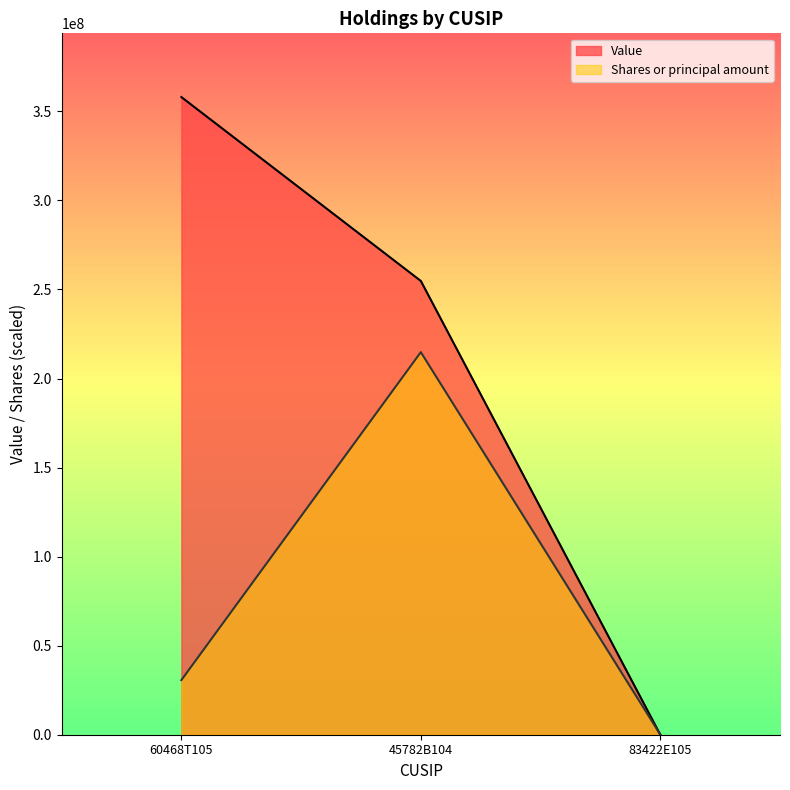

What is the minimum value shown in the chart?

34000.0